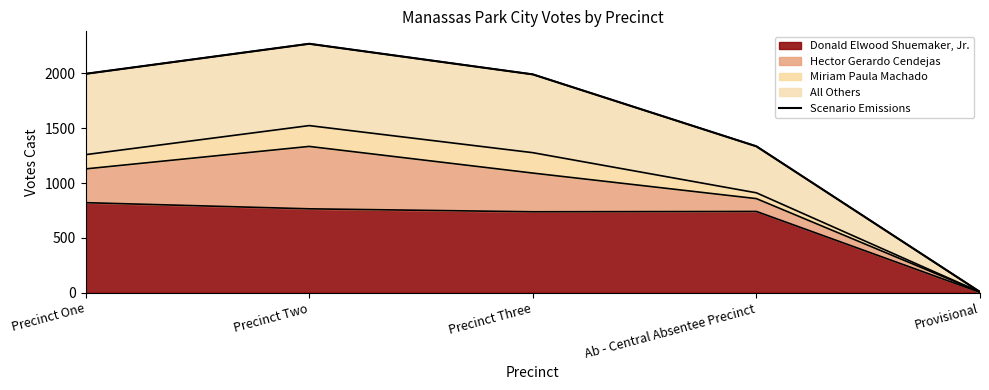

How many points are higher than both their immediate neighbors (excluding endpoints)?

1